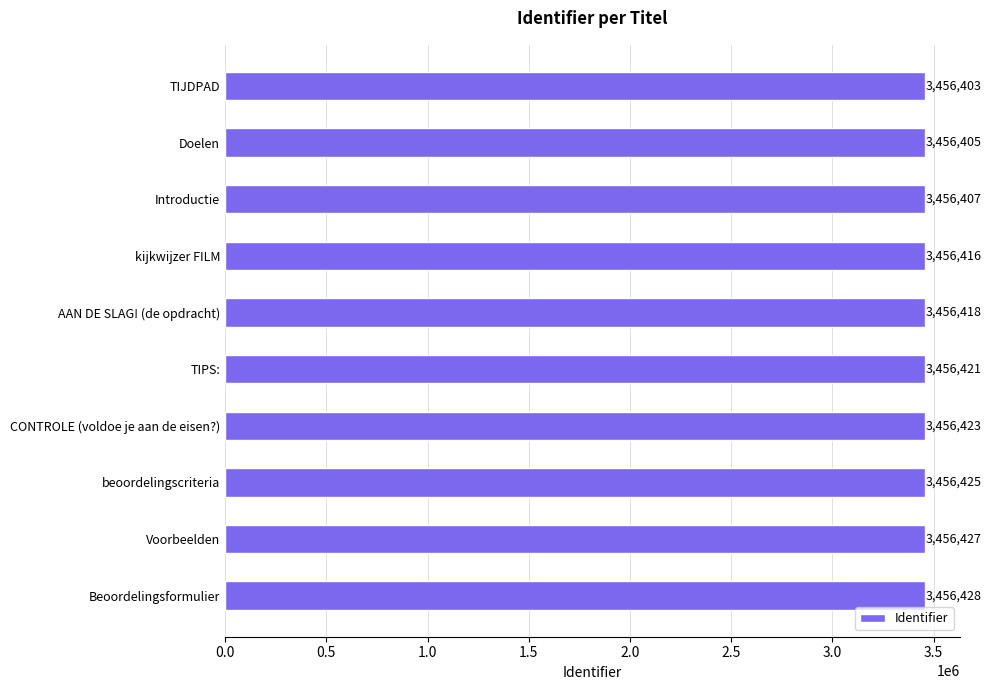

Reading top to bottom, list all the values displayed in this chart.

TIJDPAD=3456403	Doelen=3456405	Introductie=3456407	kijkwijzer FILM=3456416	AAN DE SLAG! (de opdracht)=3456418	TIPS:=3456421	CONTROLE (voldoe je aan de eisen?)=3456423	beoordelingscriteria=3456425	Voorbeelden=3456427	Beoordelingsformulier=3456428